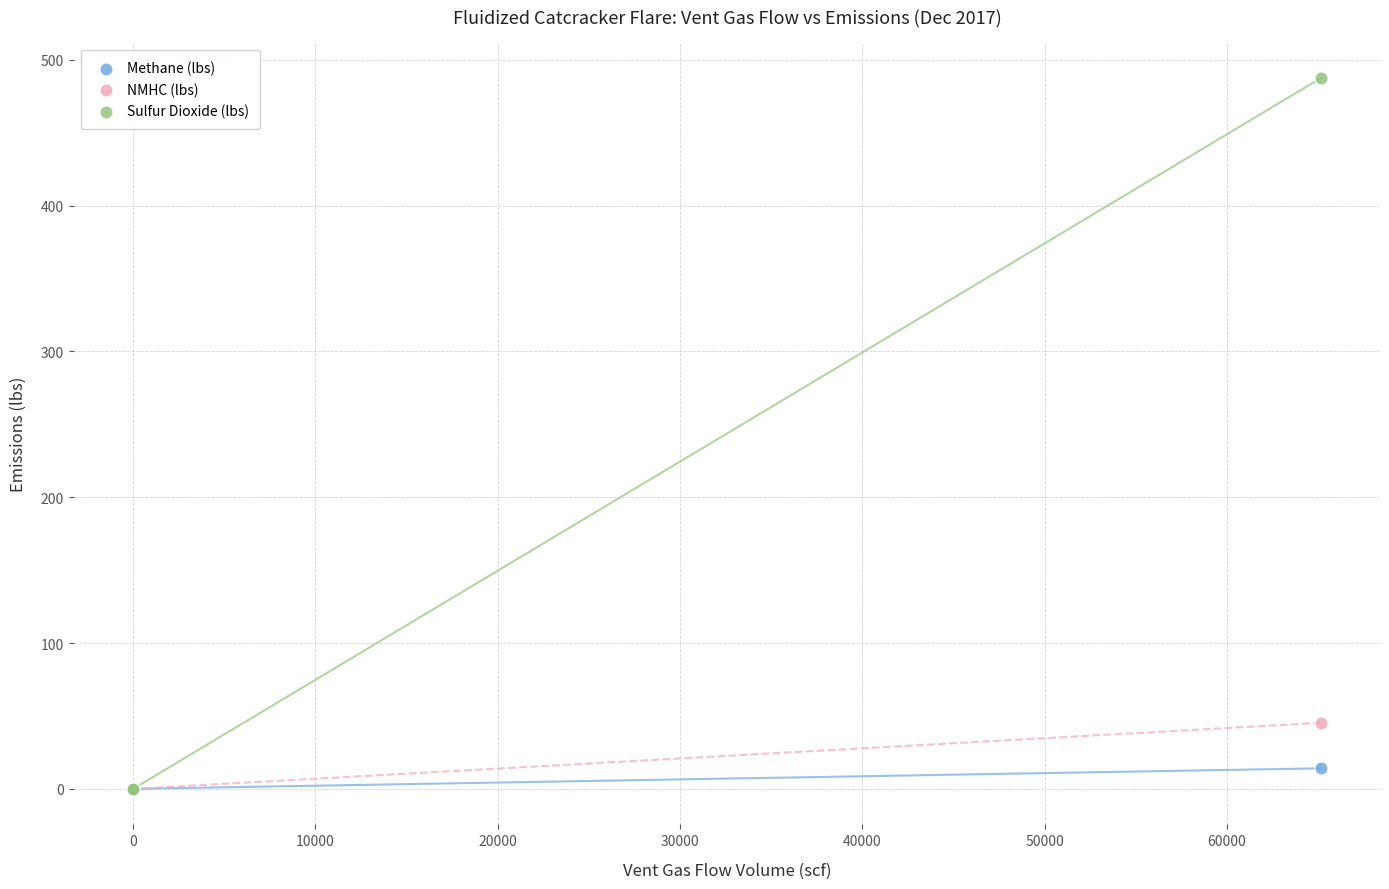

Across all series, what Y value is closest to 243?

45.3